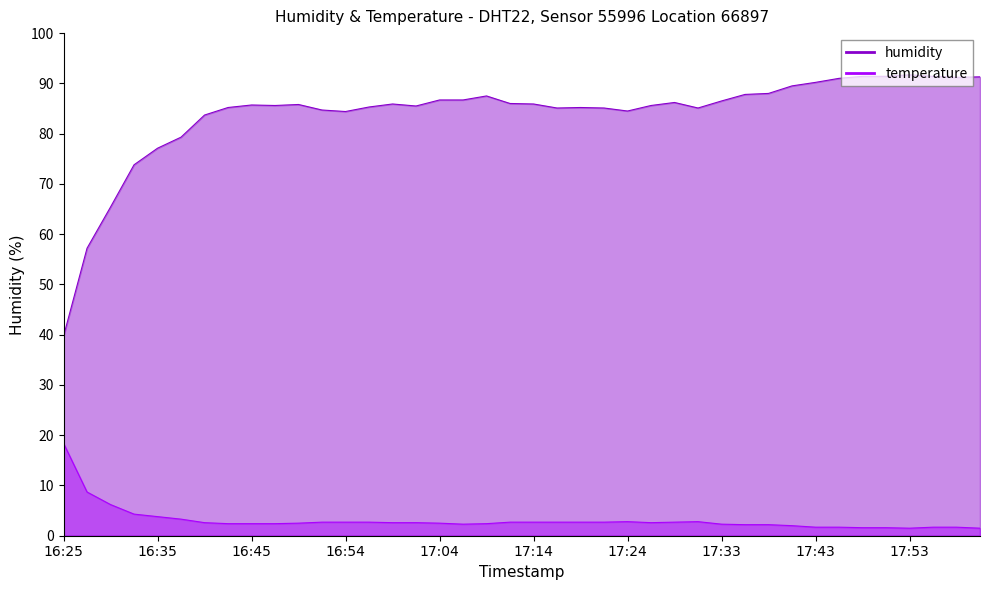

How many values in the humidity series are below 85?

10